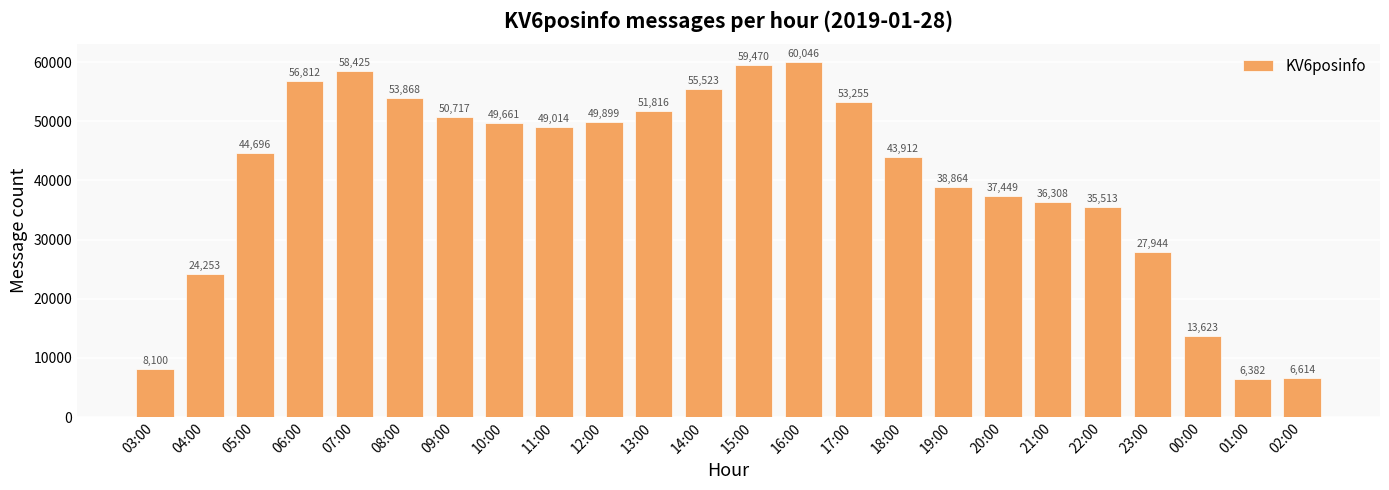

Rank the categories by value from lowest to highest.

01:00, 02:00, 03:00, 00:00, 04:00, 23:00, 22:00, 21:00, 20:00, 19:00, 18:00, 05:00, 11:00, 10:00, 12:00, 09:00, 13:00, 17:00, 08:00, 14:00, 06:00, 07:00, 15:00, 16:00